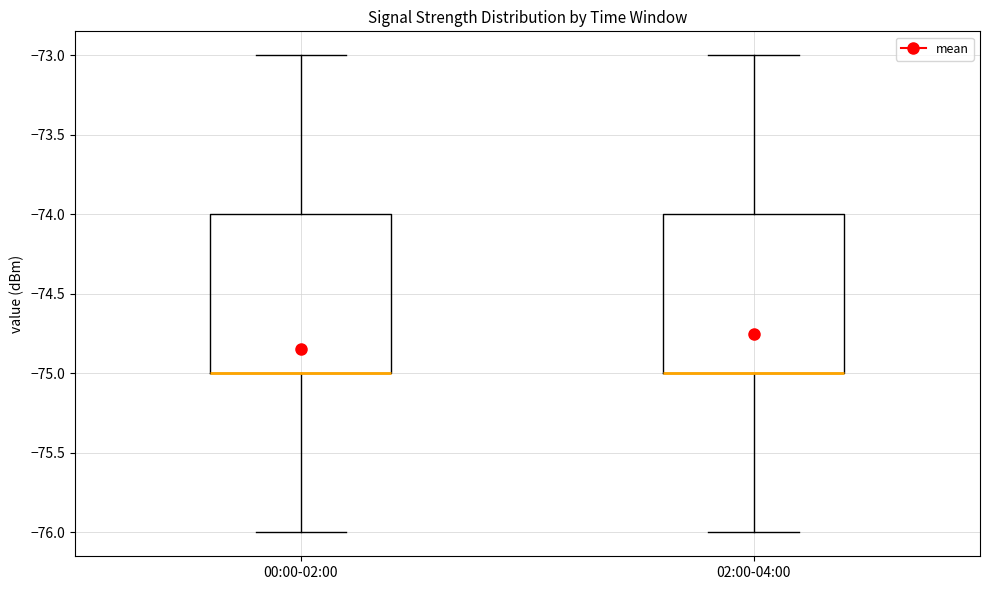

Where does the upper whisker of the box for 02:00-04:00 end on the y-axis? The values are not printed on the chart, so give them approximately, as read against the axis.

-73